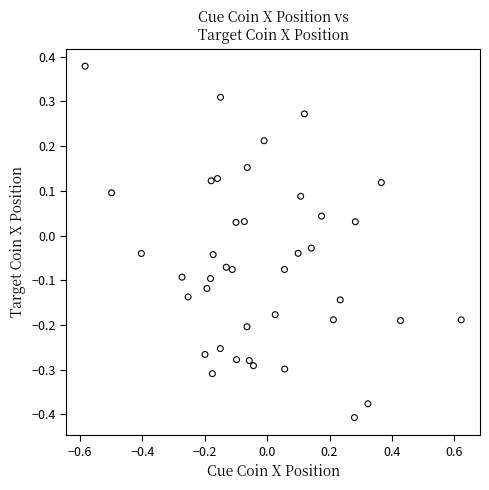

What is the range of X values (max minus min)?

1.2